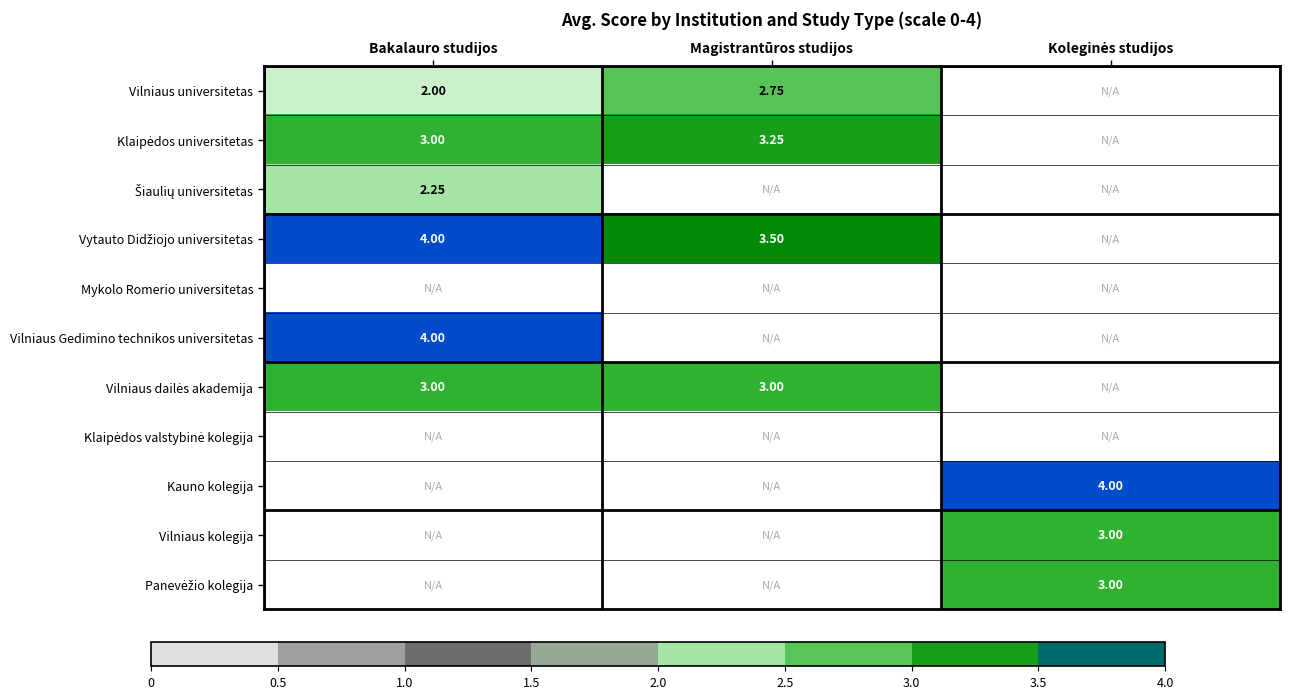

Which series has the largest total across all categories?

Vytauto Didžiojo universitetas